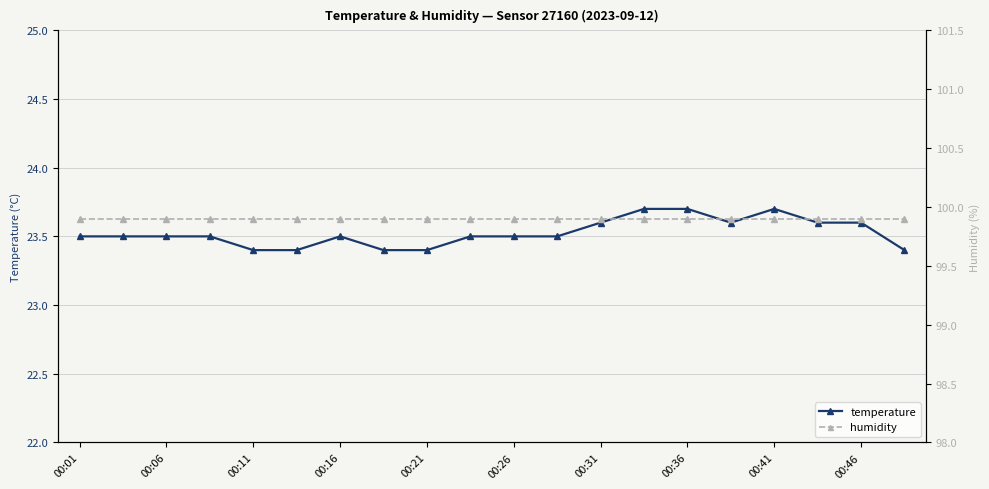

Is it true that humidity equals 134.5 at 13?

False